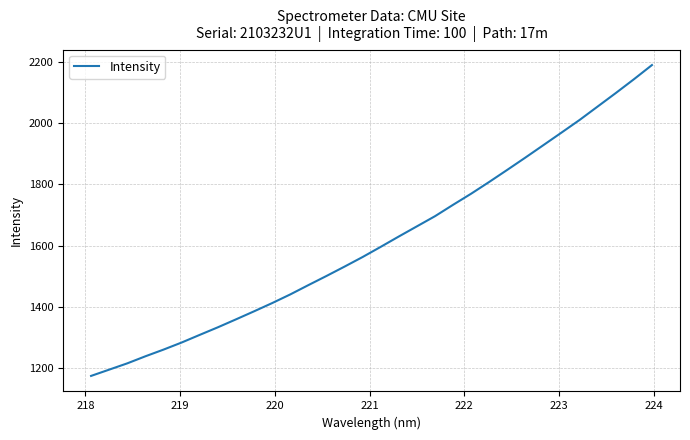

Does the chart have visible grid lines?

Yes